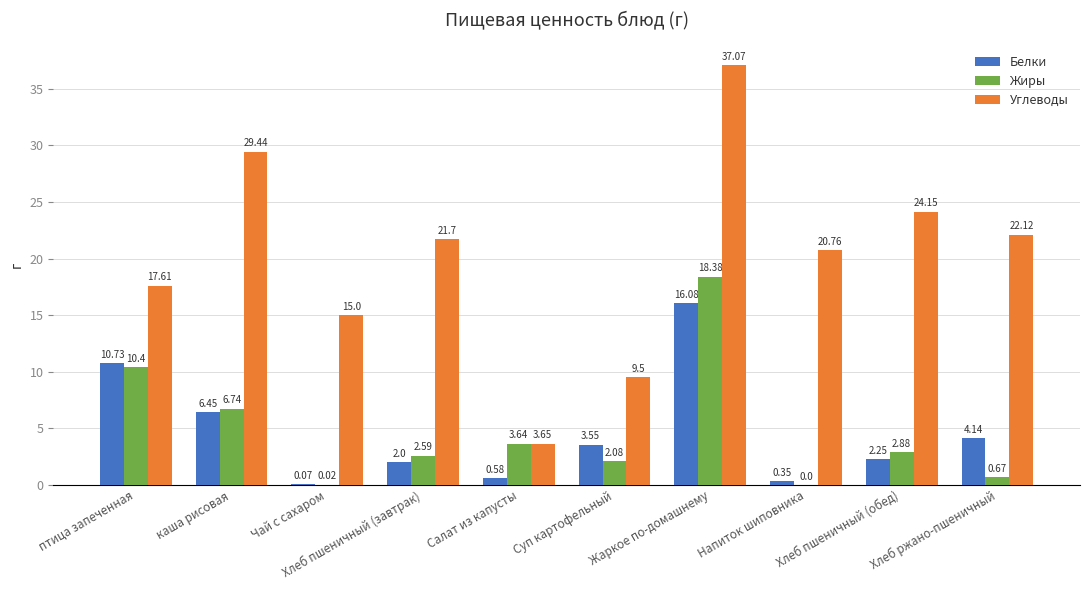

At which label does Углеводы first exceed 21?

каша рисовая